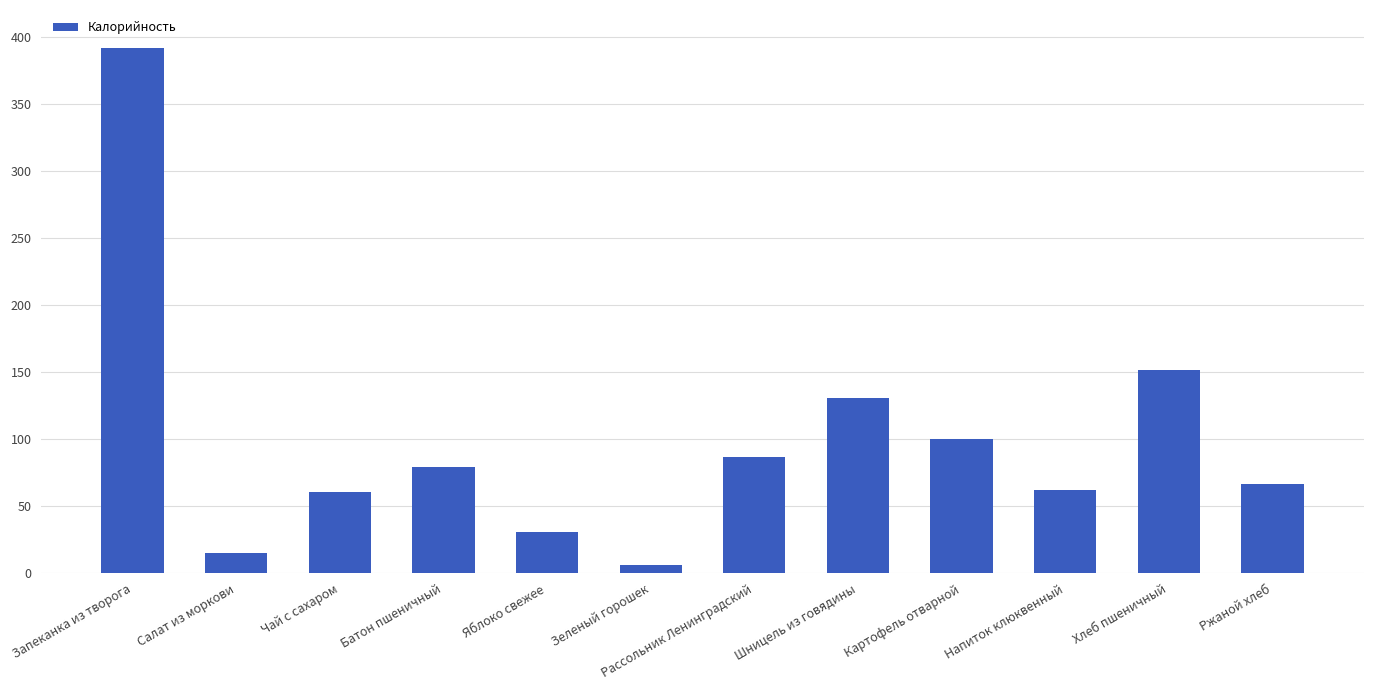

How many data points are less than 79?

6